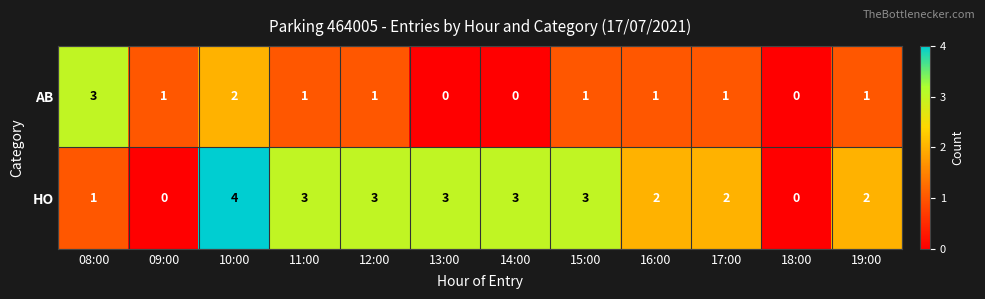

Which series changed the most between 11:00 and 18:00?

HO